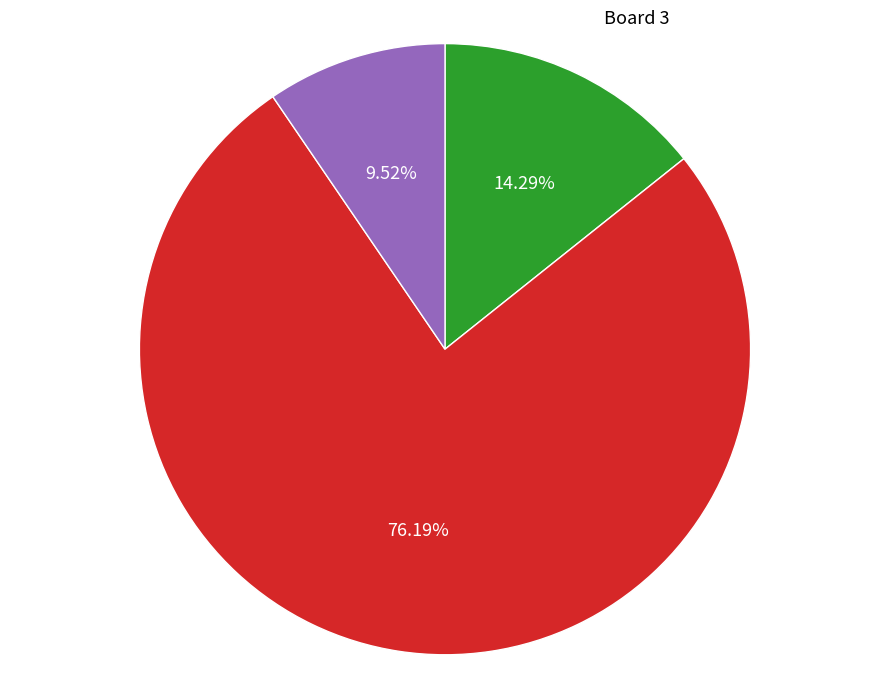

Is there any slice that represents more than half of the pie?

Yes